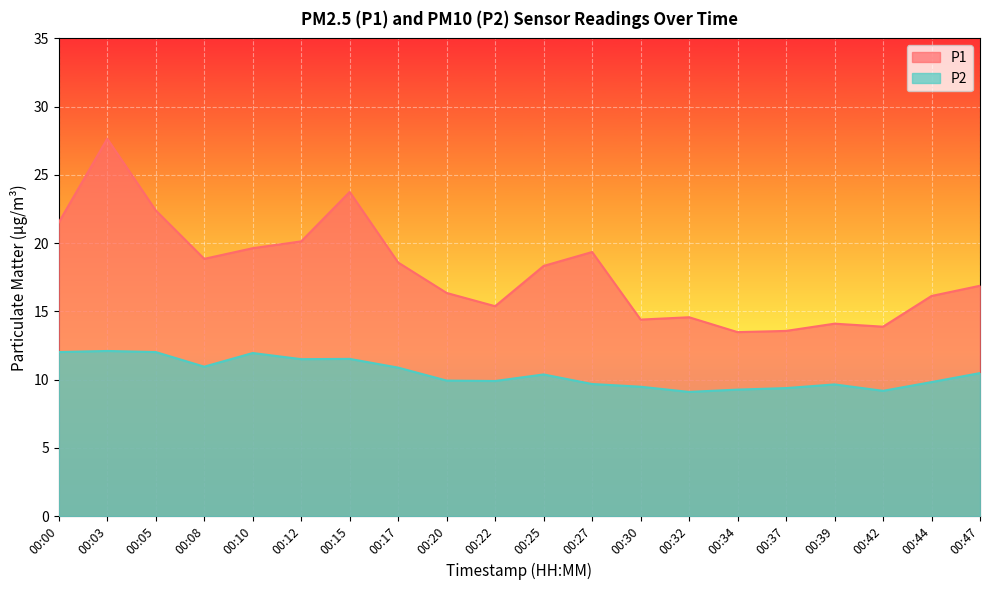

The P1 series shows 4.8 at 00:12. True or false?

False